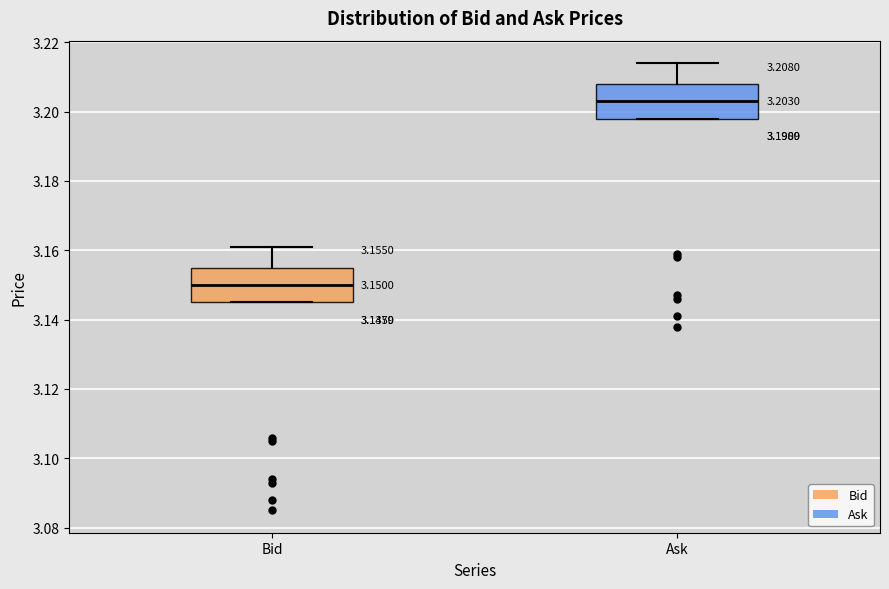

Which box has the highest median line?

Ask